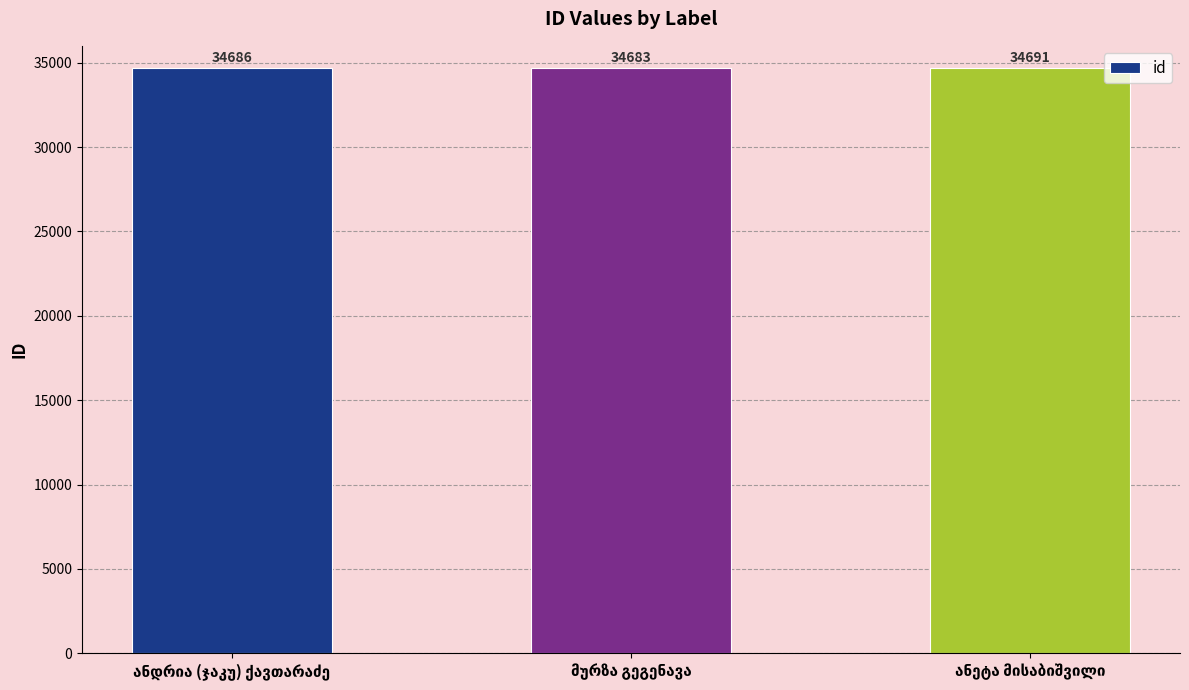

Does the chart contain any negative values?

No